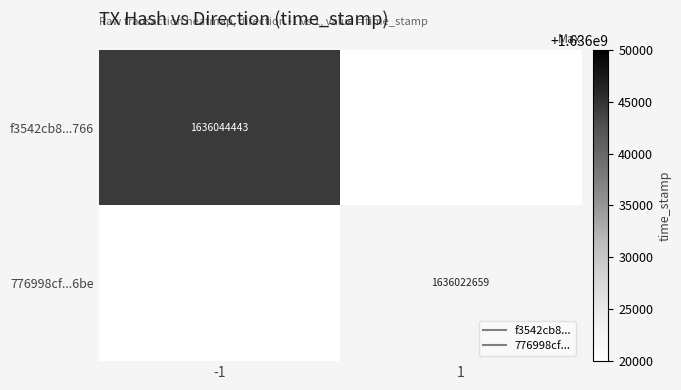

Which series has the widest spread of values?

f3542cb8...766